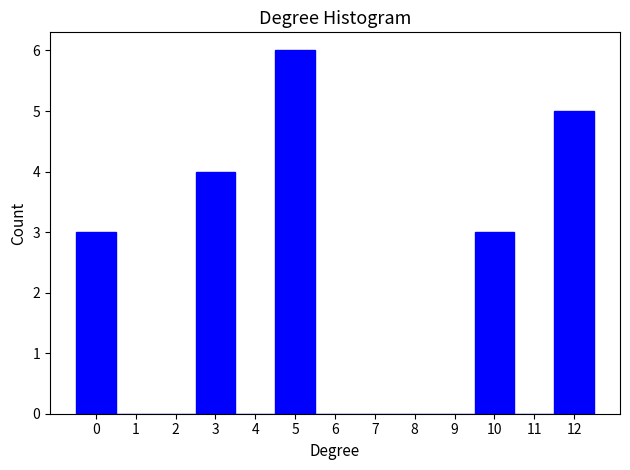

Reading left to right, transcribe this chart: for each bar, give the range it covers on the x-axis and its height. The values are not printed on the chart, so give them approximately, as read against the axis.

-0.5 to 0.5: 3
0.5 to 1.5: 0
1.5 to 2.5: 0
2.5 to 3.5: 4
3.5 to 4.5: 0
4.5 to 5.5: 6
5.5 to 6.5: 0
6.5 to 7.5: 0
7.5 to 8.5: 0
8.5 to 9.5: 0
9.5 to 10.5: 3
10.5 to 11.5: 0
11.5 to 12.5: 5